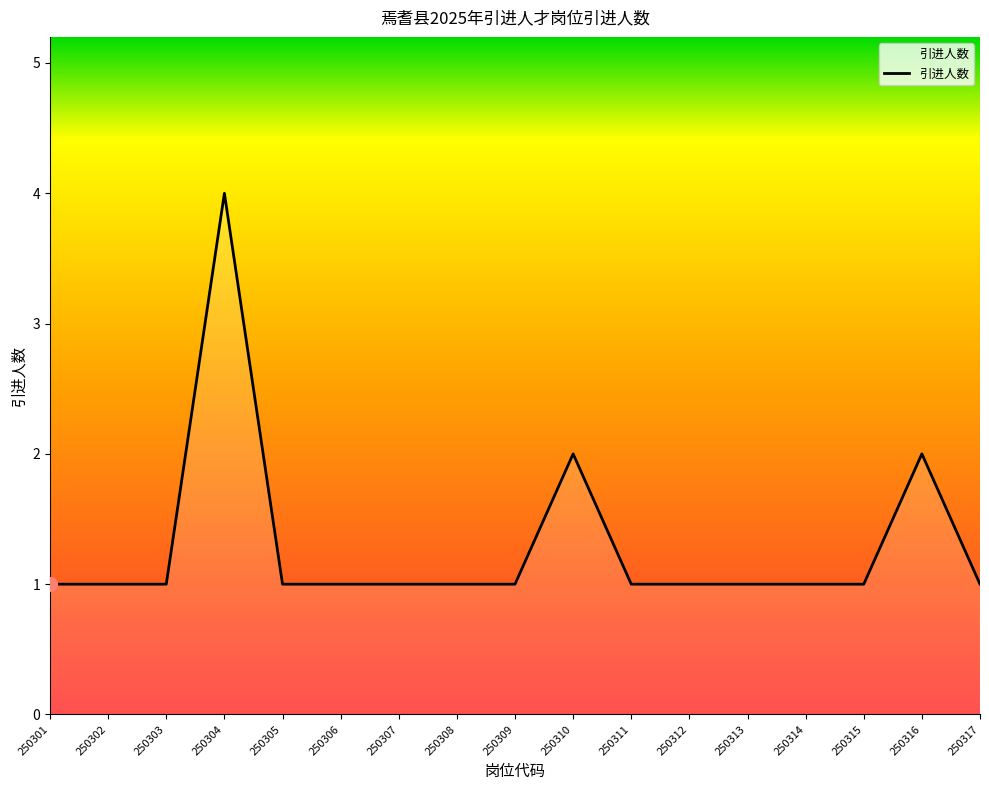

How many distinct data groups are displayed?

1